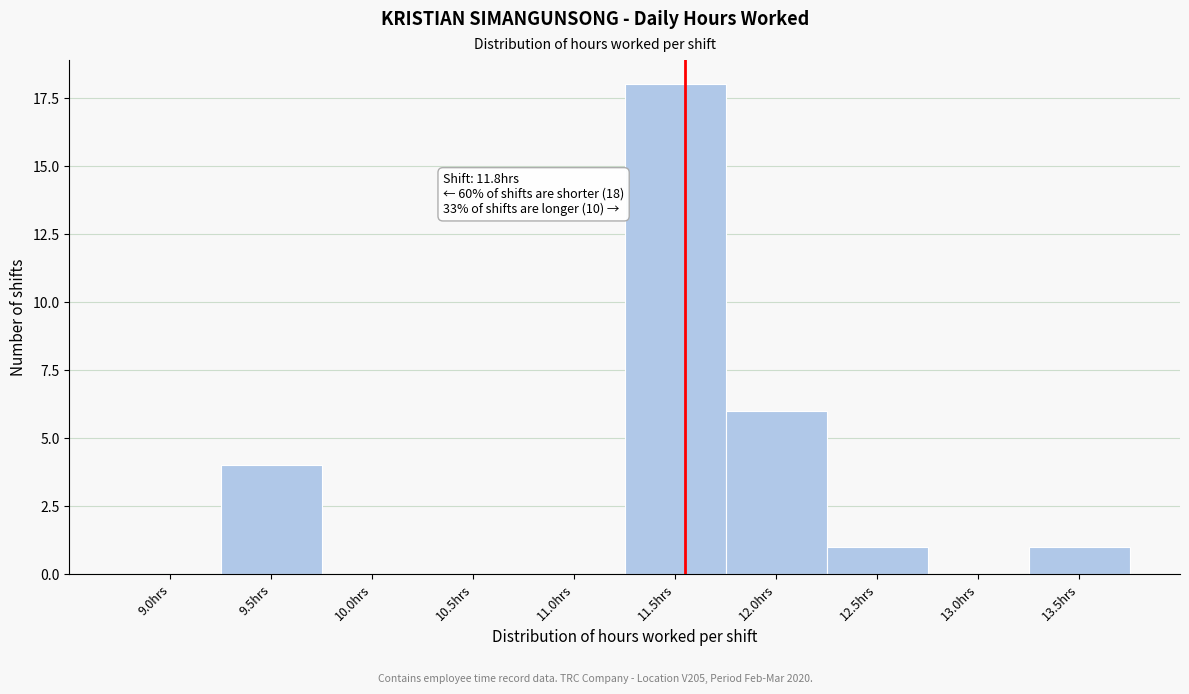

Reading right to left, what are all the values shown in this chart?

13.5hrs=1	13.0hrs=0	12.5hrs=1	12.0hrs=6	11.5hrs=18	11.0hrs=0	10.5hrs=0	10.0hrs=0	9.5hrs=4	9.0hrs=0